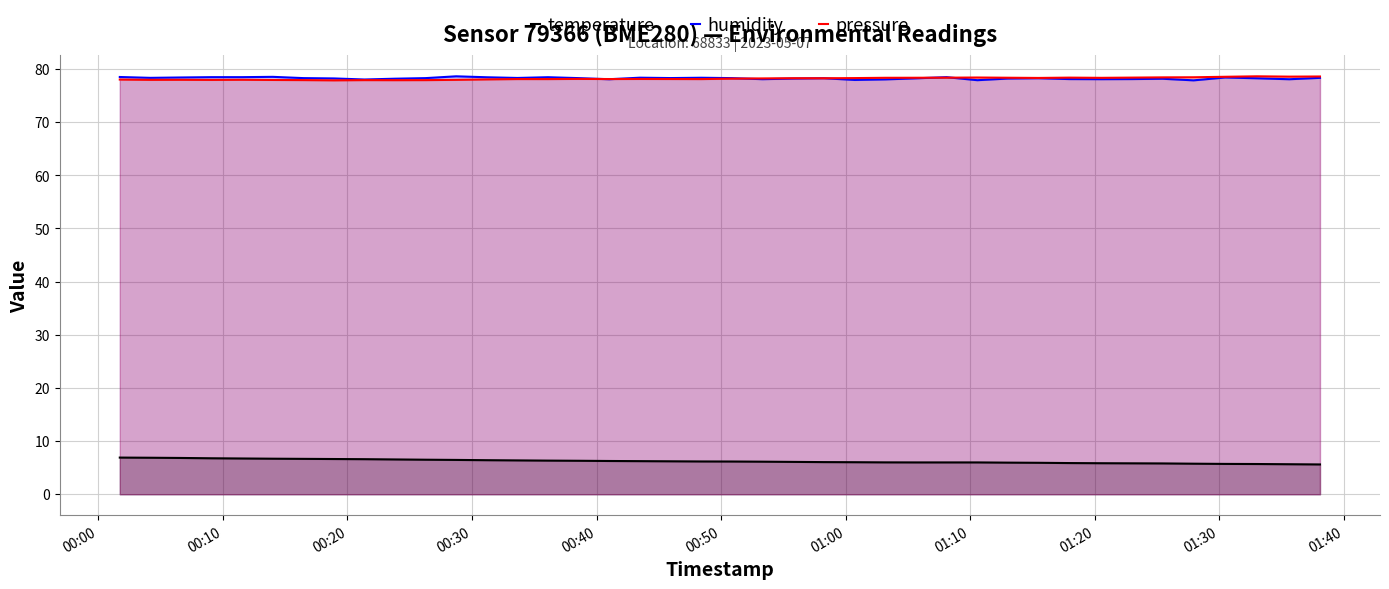

True or false: temperature and pressure cross at least once.

False